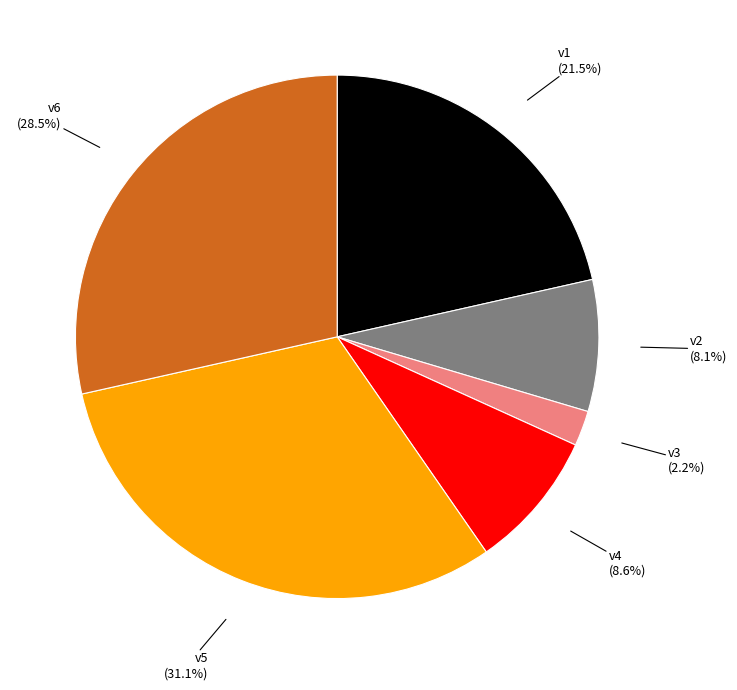

Combined, what portion of the pie is v4 and v5?

39.7%